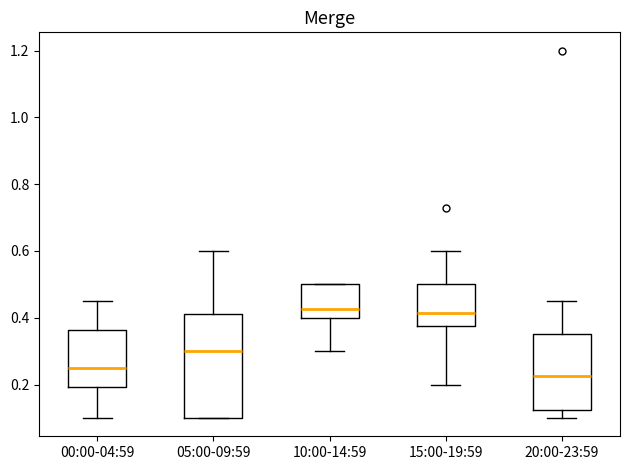

Where is the upper edge of the box for 15:00-19:59 on the y-axis? The values are not printed on the chart, so give them approximately, as read against the axis.

0.50